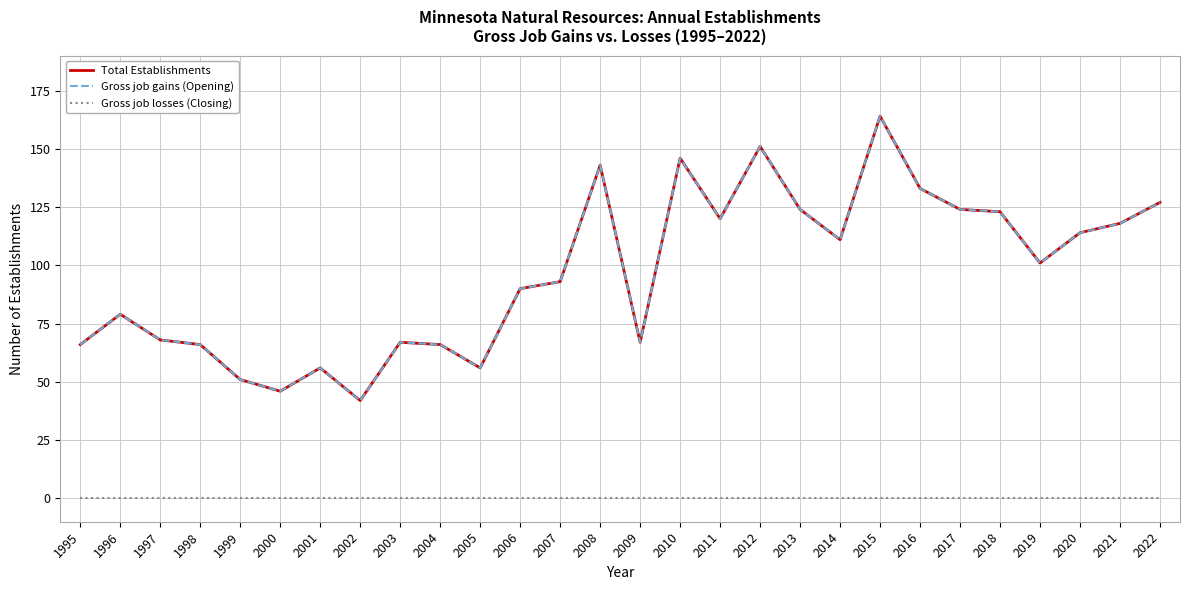

What value does the Total Establishments series have at 1999?

51